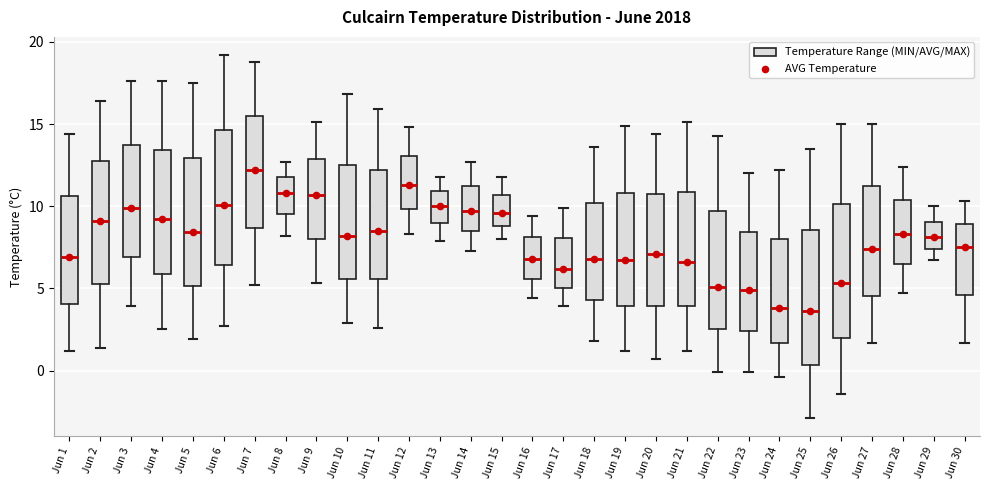

Reading left to right, read every box against the y-axis: the position of its median line, the range the box covers, and the ends of its whiskers. The values are not printed on the chart, so give them approximately, as read against the axis.

Jun 1: median 7.0, box 4.0 to 10.5, whiskers 1.0 to 14.5
Jun 2: median 9.0, box 5.5 to 13.0, whiskers 1.5 to 16.5
Jun 3: median 10.0, box 7.0 to 14.0, whiskers 4.0 to 17.5
Jun 4: median 9.0, box 6.0 to 13.5, whiskers 2.5 to 17.5
Jun 5: median 8.5, box 5.0 to 13.0, whiskers 2.0 to 17.5
Jun 6: median 10.0, box 6.5 to 14.5, whiskers 2.5 to 19.0
Jun 7: median 12.0, box 8.5 to 15.5, whiskers 5.0 to 19.0
Jun 8: median 11.0, box 9.5 to 12.0, whiskers 8.0 to 12.5
Jun 9: median 10.5, box 8.0 to 13.0, whiskers 5.5 to 15.0
Jun 10: median 8.0, box 5.5 to 12.5, whiskers 3.0 to 17.0
Jun 11: median 8.5, box 5.5 to 12.0, whiskers 2.5 to 16.0
Jun 12: median 11.5, box 10.0 to 13.0, whiskers 8.5 to 15.0
Jun 13: median 10.0, box 9.0 to 11.0, whiskers 8.0 to 12.0
Jun 14: median 9.5, box 8.5 to 11.0, whiskers 7.5 to 12.5
Jun 15: median 9.5, box 9.0 to 10.5, whiskers 8.0 to 12.0
Jun 16: median 7.0, box 5.5 to 8.0, whiskers 4.5 to 9.5
Jun 17: median 6.0, box 5.0 to 8.0, whiskers 4.0 to 10.0
Jun 18: median 7.0, box 4.5 to 10.0, whiskers 2.0 to 13.5
Jun 19: median 6.5, box 4.0 to 11.0, whiskers 1.0 to 15.0
Jun 20: median 7.0, box 4.0 to 11.0, whiskers 0.5 to 14.5
Jun 21: median 6.5, box 4.0 to 11.0, whiskers 1.0 to 15.0
Jun 22: median 5.0, box 2.5 to 9.5, whiskers 0.0 to 14.5
Jun 23: median 5.0, box 2.5 to 8.5, whiskers 0.0 to 12.0
Jun 24: median 4.0, box 1.5 to 8.0, whiskers -0.5 to 12.0
Jun 25: median 3.5, box 0.5 to 8.5, whiskers -3.0 to 13.5
Jun 26: median 5.5, box 2.0 to 10.0, whiskers -1.5 to 15.0
Jun 27: median 7.5, box 4.5 to 11.0, whiskers 1.5 to 15.0
Jun 28: median 8.5, box 6.5 to 10.5, whiskers 4.5 to 12.5
Jun 29: median 8.0, box 7.5 to 9.0, whiskers 6.5 to 10.0
Jun 30: median 7.5, box 4.5 to 9.0, whiskers 1.5 to 10.5